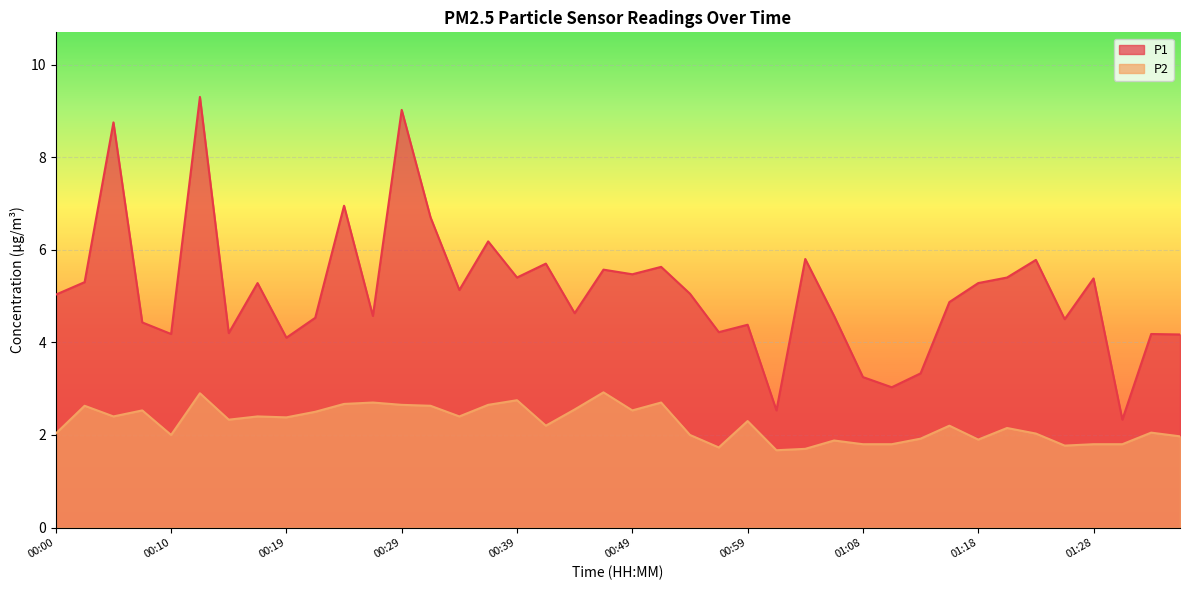

How many interior local valleys does the P1 series have?

13